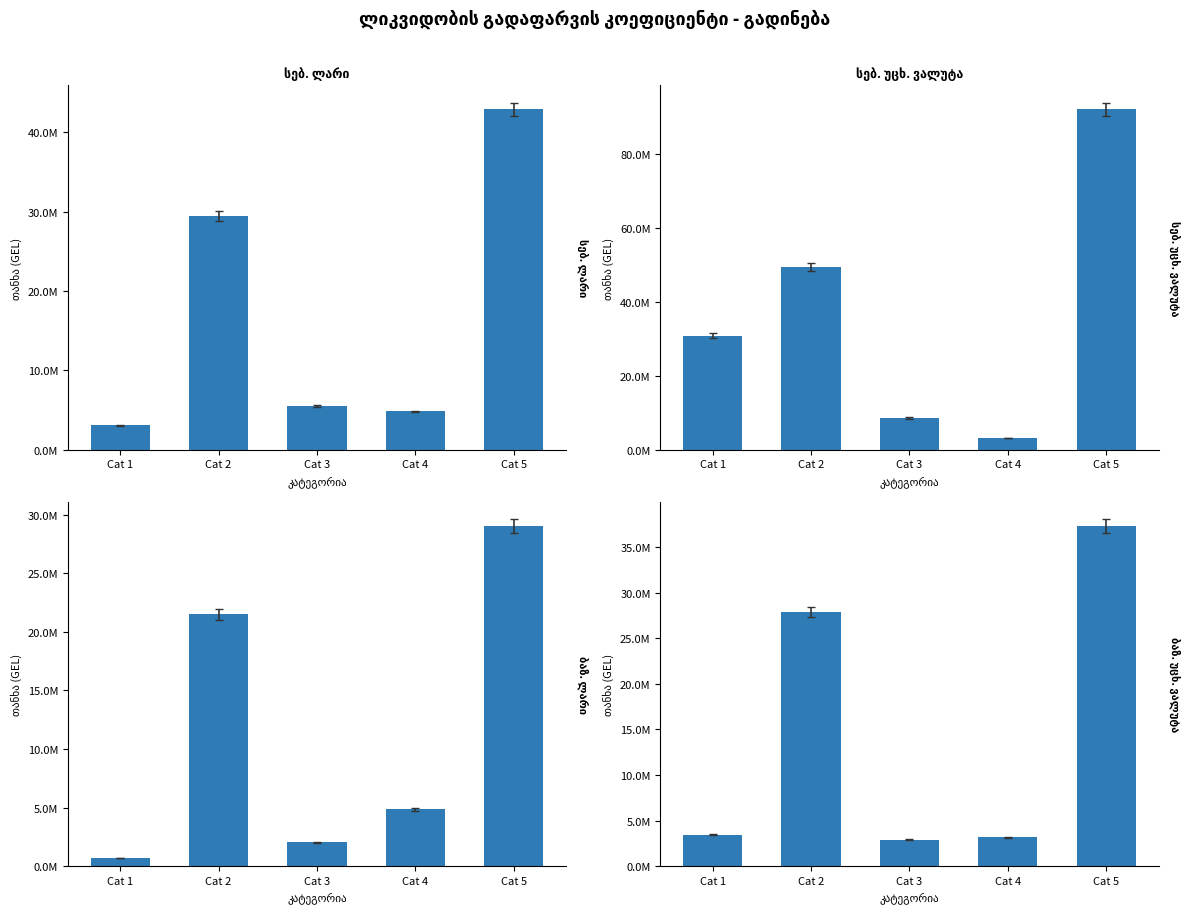

What is the smallest value displayed?

684212.4